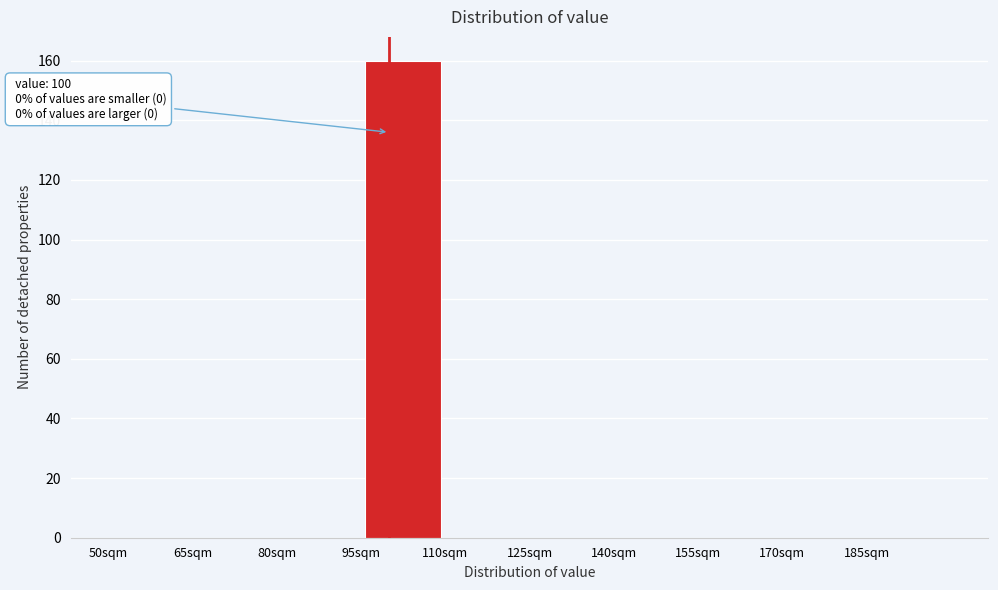

Which range on the x-axis has the tallest bar?

95 to 110